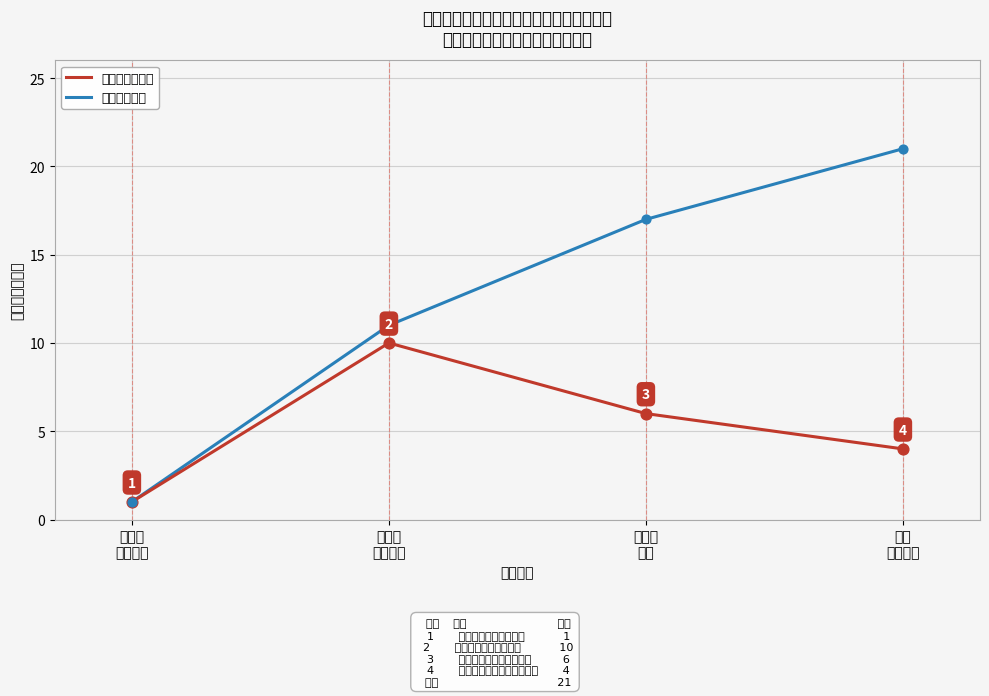

What is the total value across all series at 中西医
结合医院?

21